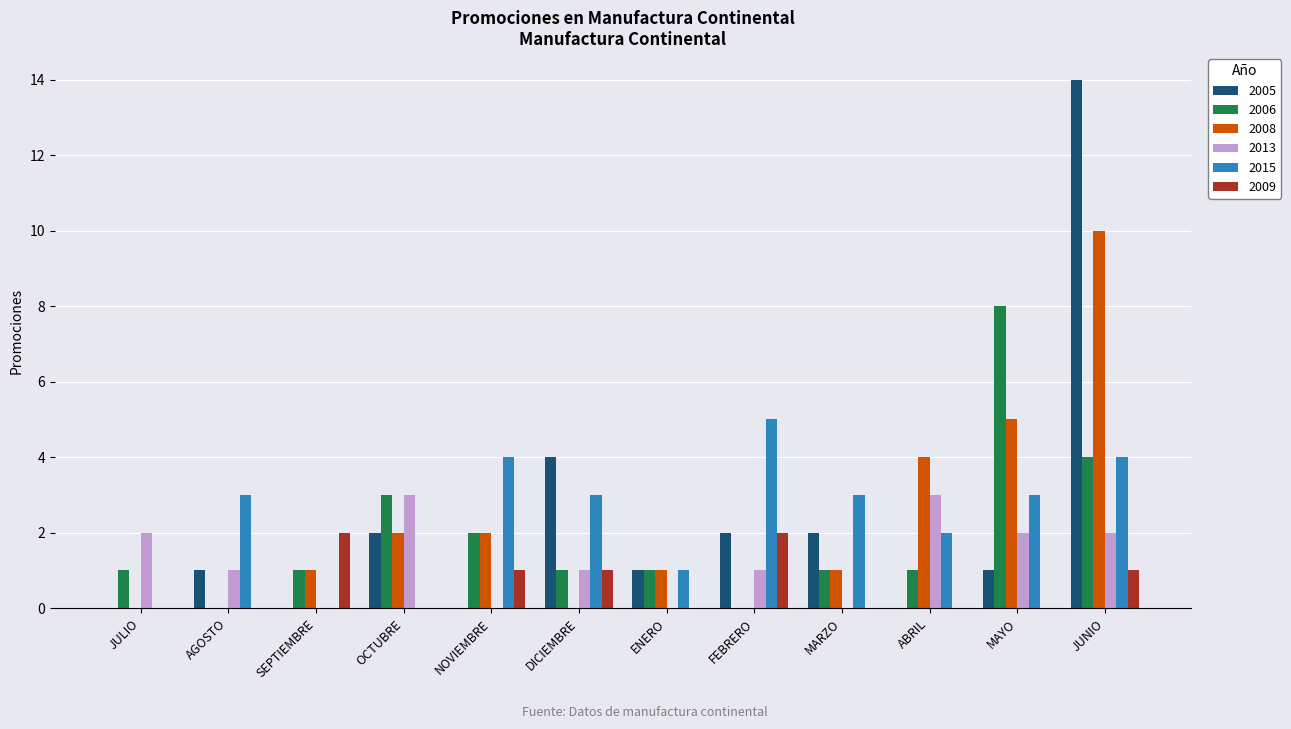

How many 2009 values are between 0 and 1?

10